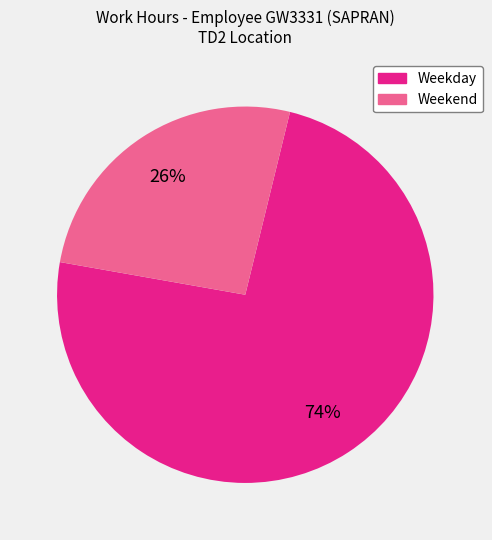

Is there any slice that represents more than half of the pie?

Yes